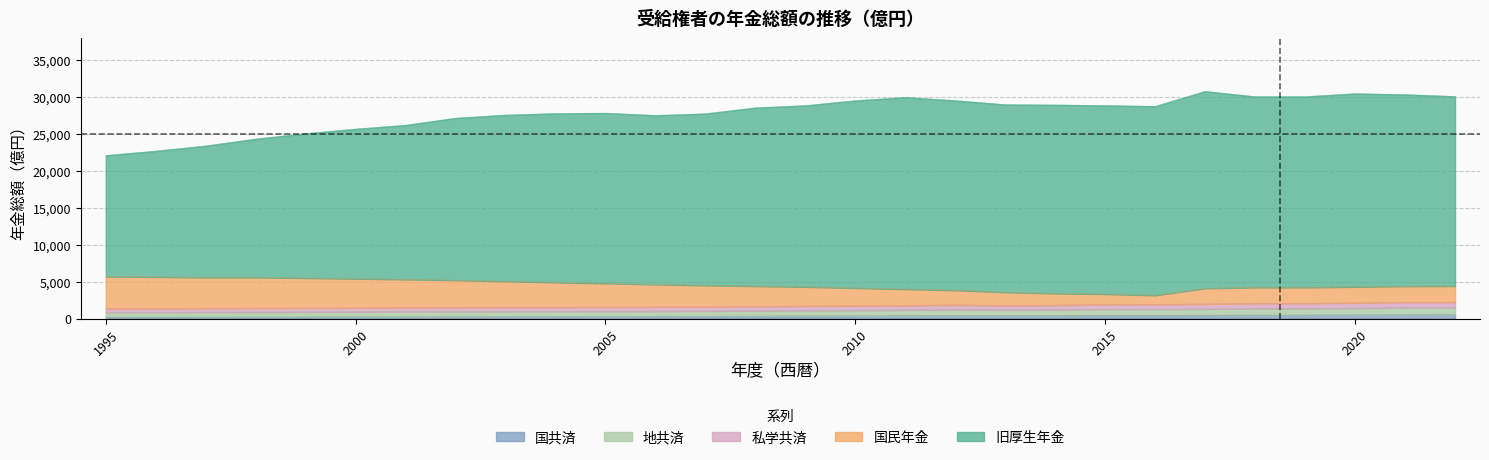

Between 2014 and 2022, which is larger?

2022